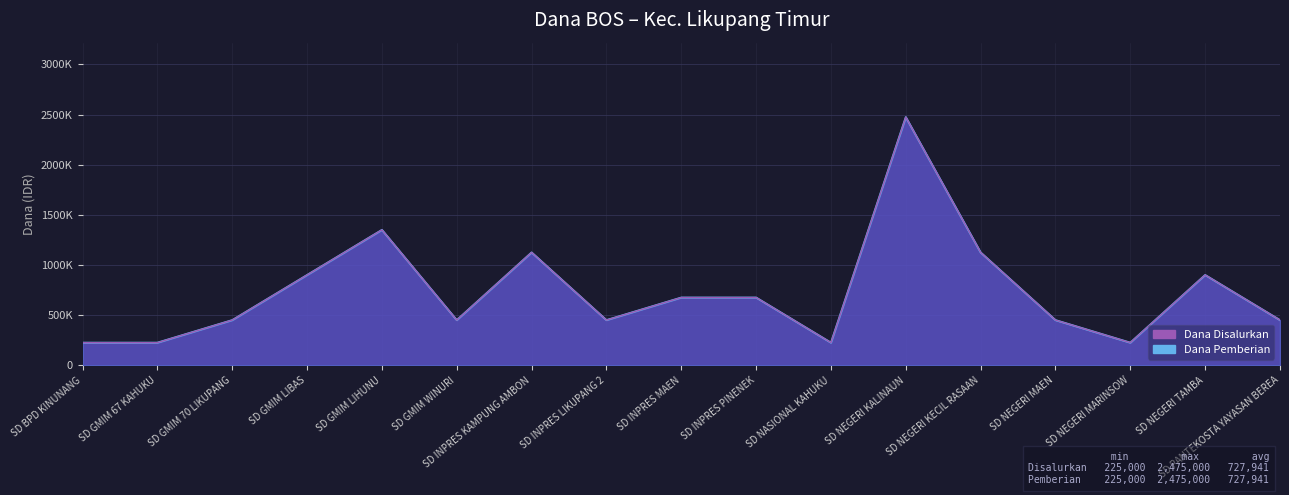

True or false: Dana Pemberian has more than 2 points higher than both neighbors.

True